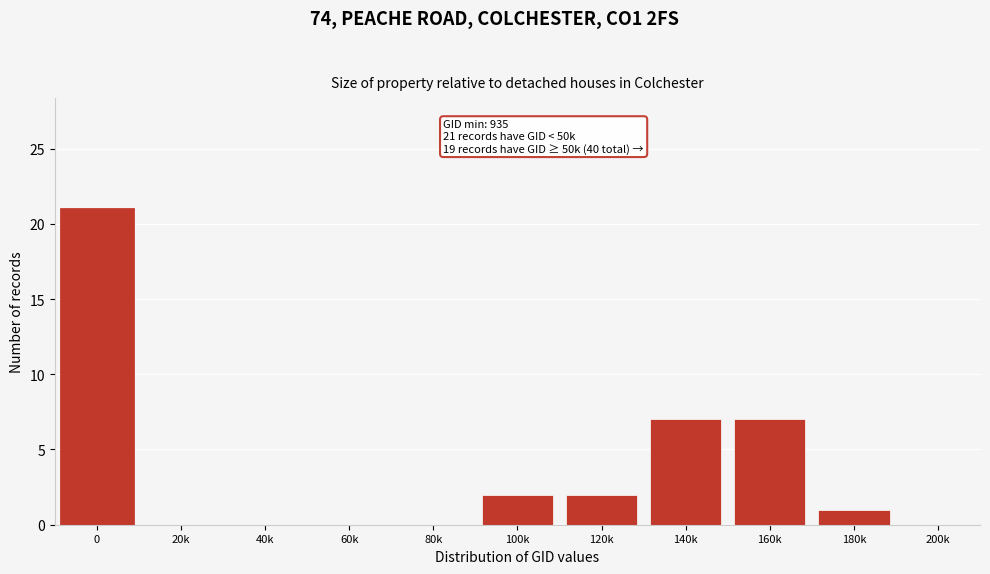

Reading left to right, transcribe all the data shown in this chart.

0=21	20k=0	40k=0	60k=0	80k=0	100k=2	120k=2	140k=7	160k=7	180k=1	200k=0